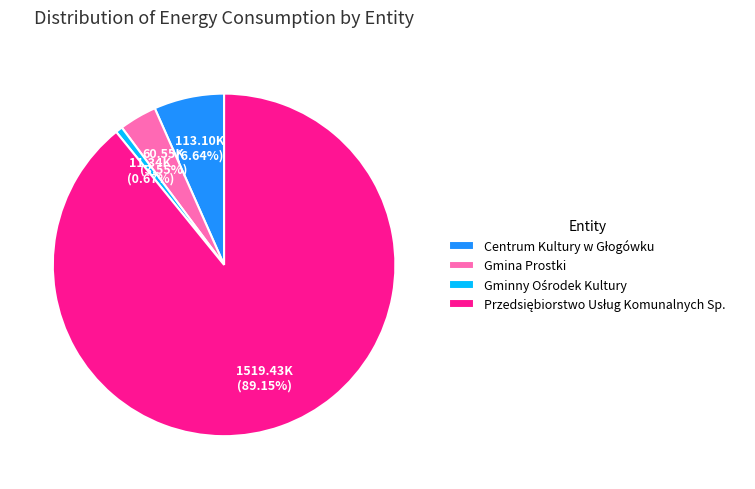

Is there a majority slice in this chart?

Yes